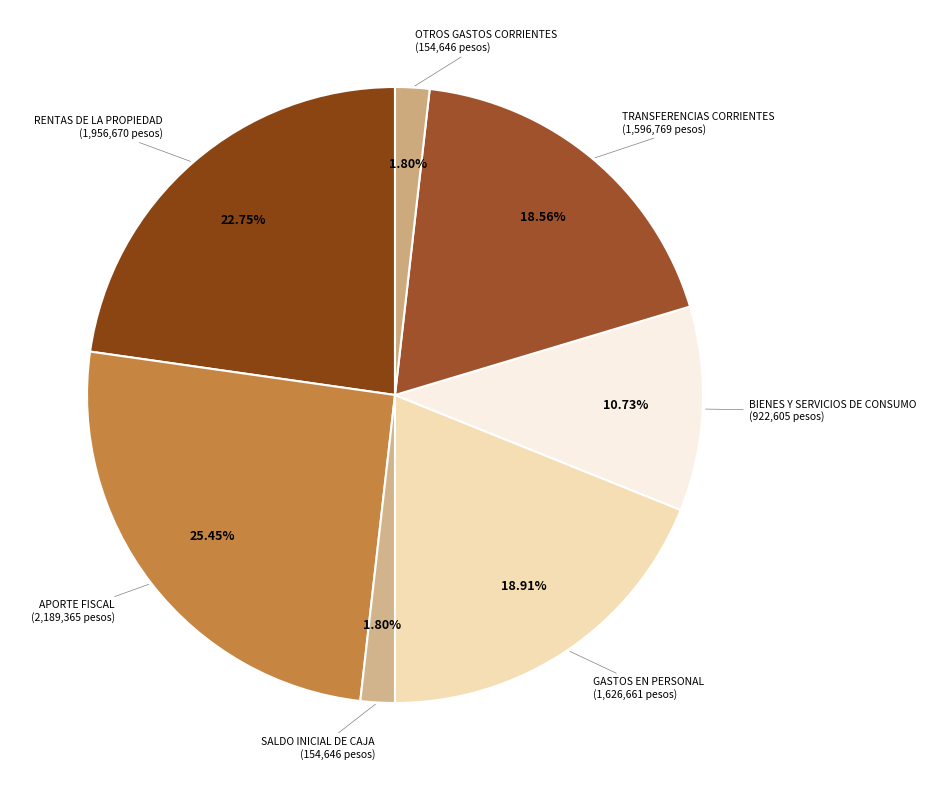

How many segments does this pie chart have?

7